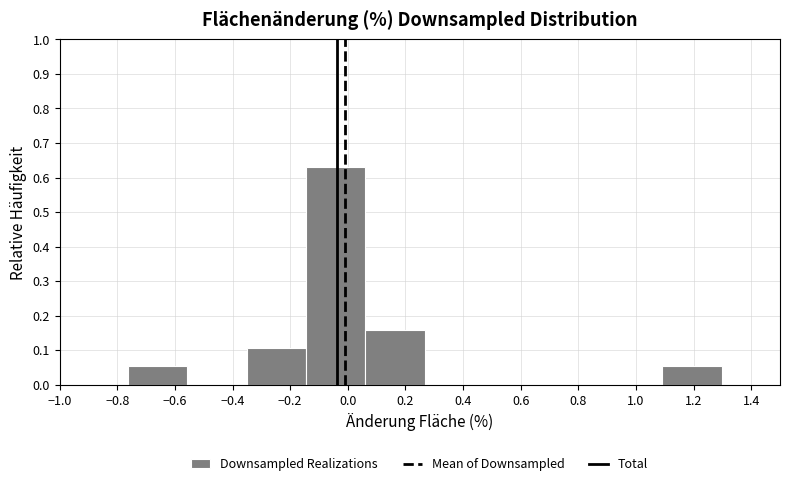

Reading left to right, list every bar in this chart as the range it spans on the x-axis followed by its height. Neither the bar edges nor the heights are printed on the chart, so give them approximately, as read against the axes.

-0.76 to -0.56: 0.05
-0.56 to -0.36: 0
-0.36 to -0.14: 0.11
-0.14 to 0.06: 0.63
0.06 to 0.26: 0.16
0.26 to 0.48: 0
0.48 to 0.68: 0
0.68 to 0.88: 0
0.88 to 1.10: 0
1.10 to 1.30: 0.05